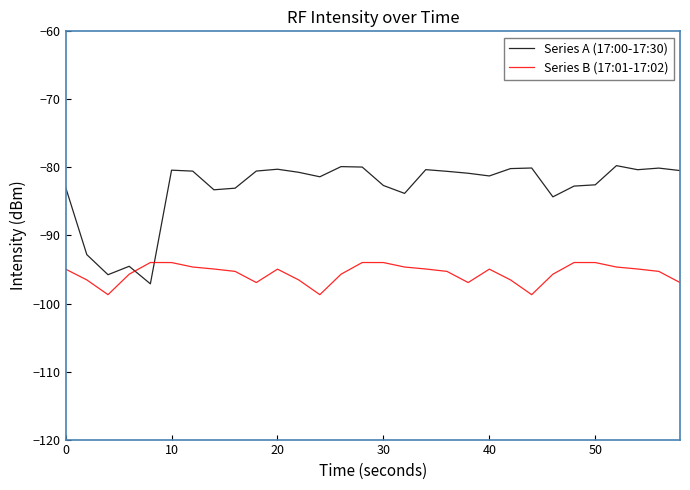

What are all the series names shown in the legend?

Series A (17:00-17:30), Series B (17:01-17:02)